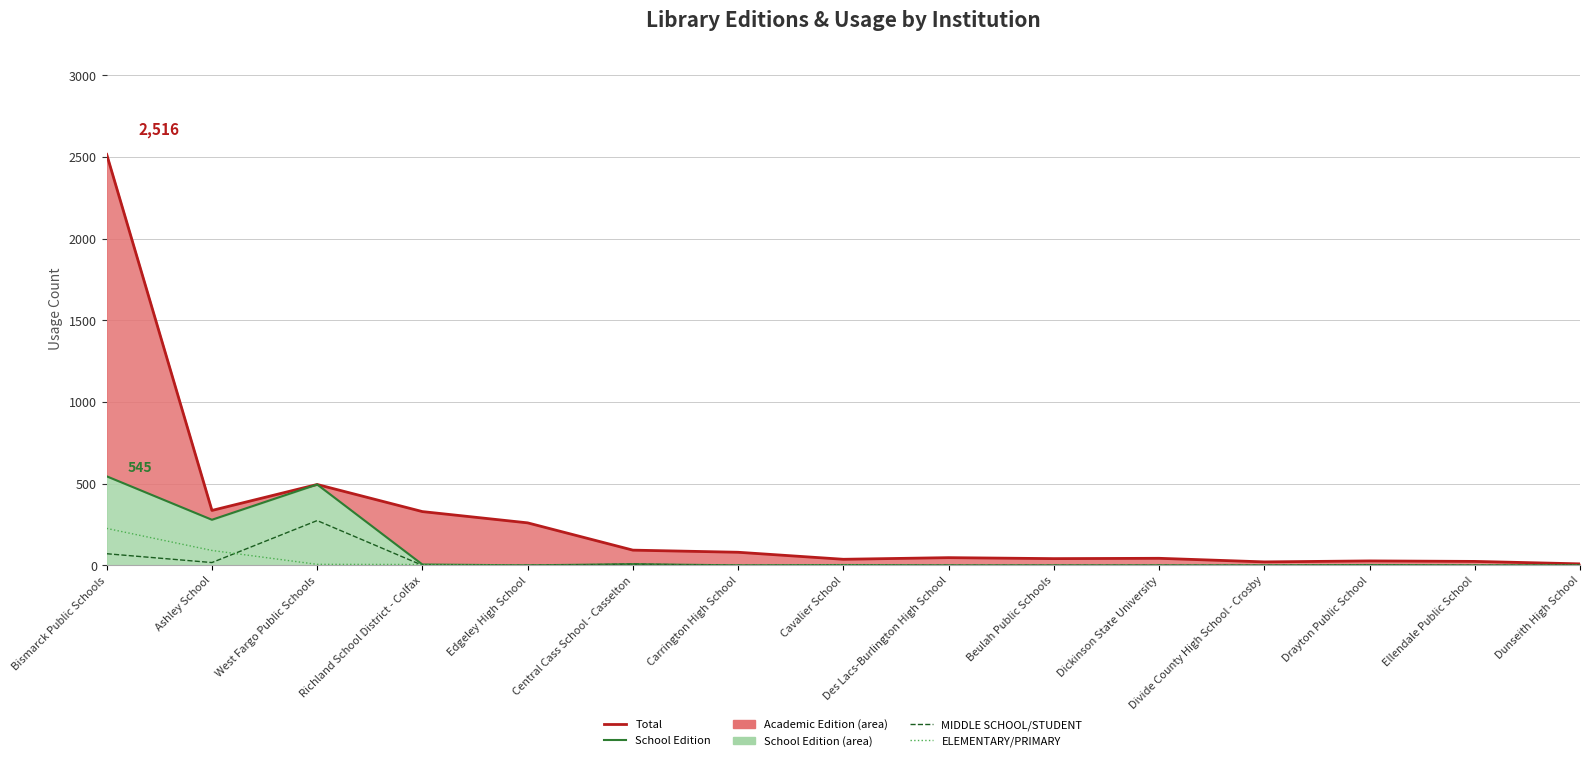

Reading right to left, list all the values displayed in this chart.

Total: Dunseith High School=9	Ellendale Public School=24	Drayton Public School=27	Divide County High School - Crosby=21	Dickinson State University=43	Beulah Public Schools=41	Des Lacs-Burlington High School=47	Cavalier School=37	Carrington High School=80	Central Cass School - Casselton=93	Edgeley High School=260	Richland School District - Colfax=329	West Fargo Public Schools=495	Ashley School=336	Bismarck Public Schools=2516
School Edition Line: Dunseith High School=0	Ellendale Public School=0	Drayton Public School=2	Divide County High School - Crosby=0	Dickinson State University=0	Beulah Public Schools=0	Des Lacs-Burlington High School=0	Cavalier School=2	Carrington High School=0	Central Cass School - Casselton=7	Edgeley High School=0	Richland School District - Colfax=5	West Fargo Public Schools=495	Ashley School=279	Bismarck Public Schools=545
MIDDLE SCHOOL/STUDENT - Documents: Dunseith High School=0	Ellendale Public School=0	Drayton Public School=0	Divide County High School - Crosby=0	Dickinson State University=0	Beulah Public Schools=0	Des Lacs-Burlington High School=0	Cavalier School=0	Carrington High School=0	Central Cass School - Casselton=7	Edgeley High School=0	Richland School District - Colfax=0	West Fargo Public Schools=274	Ashley School=17	Bismarck Public Schools=71
ELEMENTARY/PRIMARY - Documents: Dunseith High School=0	Ellendale Public School=0	Drayton Public School=0	Divide County High School - Crosby=0	Dickinson State University=0	Beulah Public Schools=0	Des Lacs-Burlington High School=0	Cavalier School=2	Carrington High School=0	Central Cass School - Casselton=0	Edgeley High School=0	Richland School District - Colfax=5	West Fargo Public Schools=6	Ashley School=91	Bismarck Public Schools=226